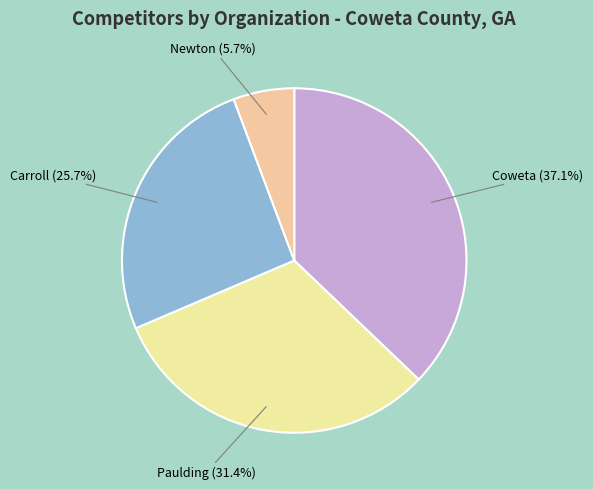

The Carroll slice represents 41% of the pie. True or false?

False